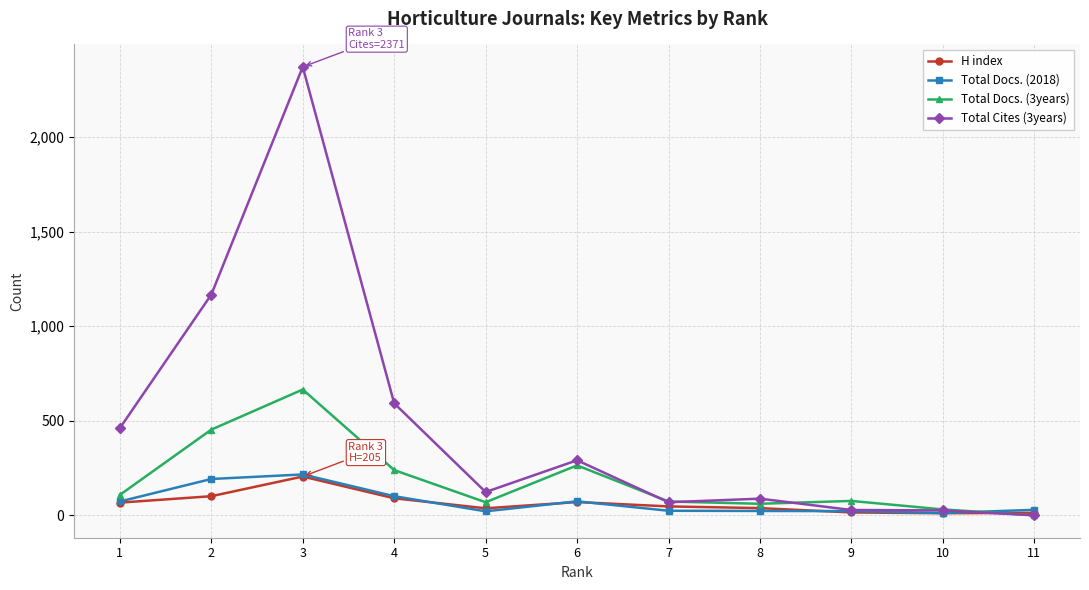

What is the difference between the maximum and minimum values in the Total Docs. (3years) series?

665